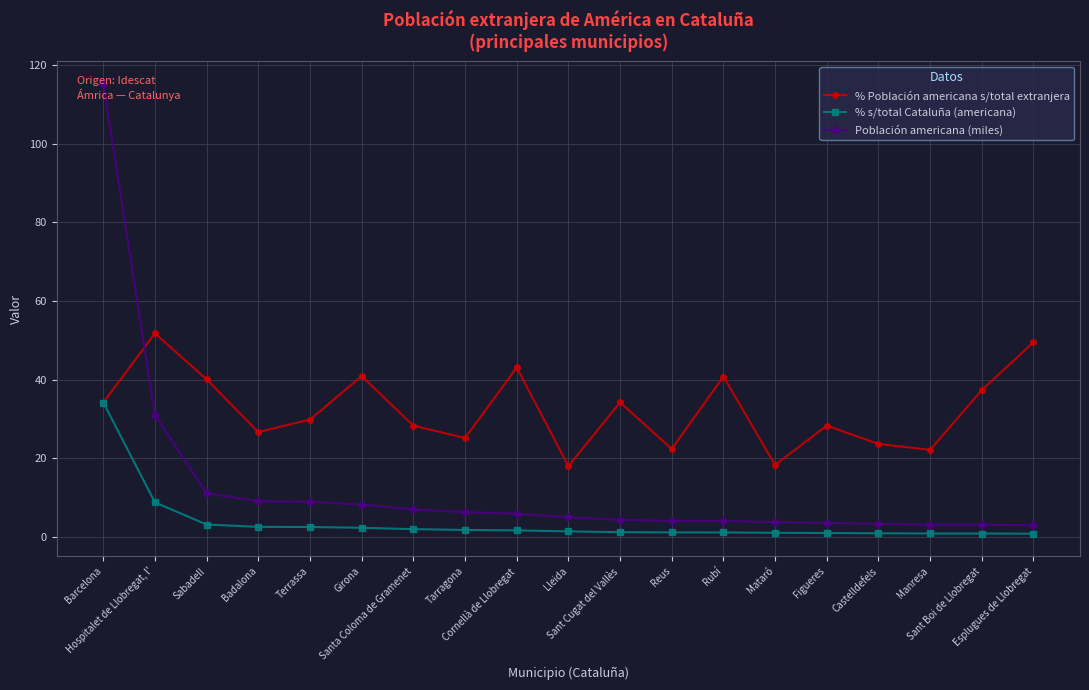

What is the value of the Población americana (miles) point at the 7th from the left?

7.0